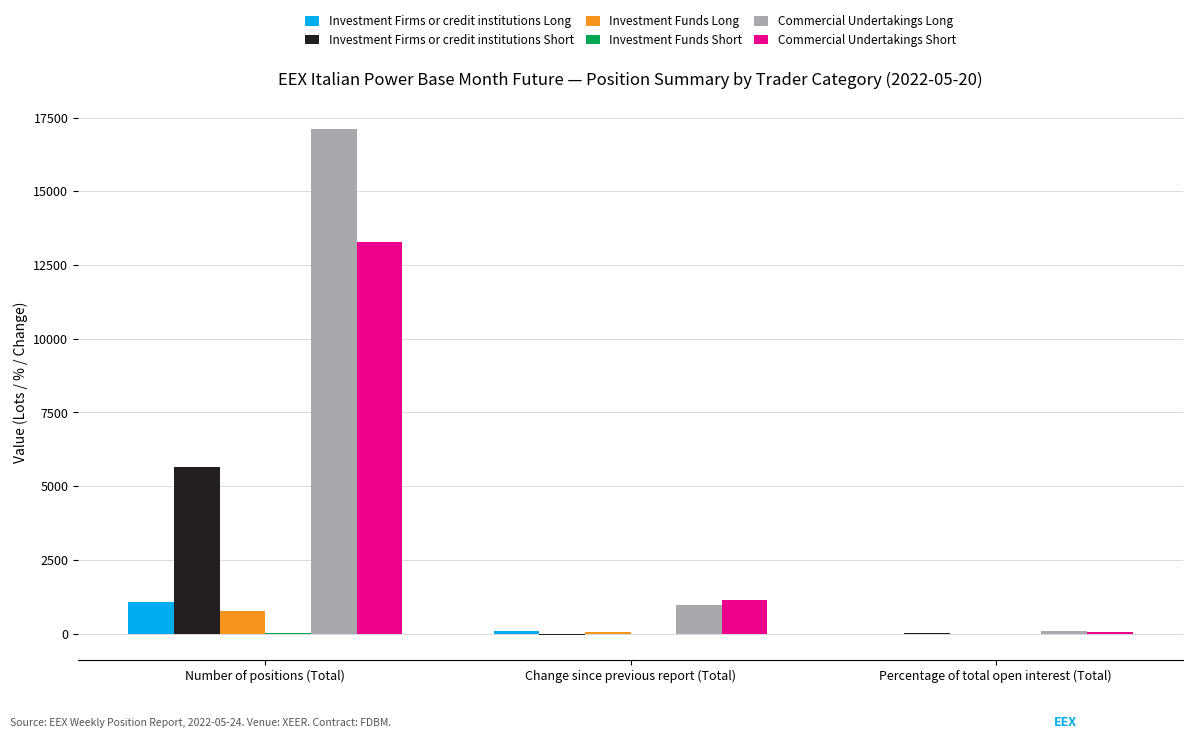

How many data points does each series have?

3